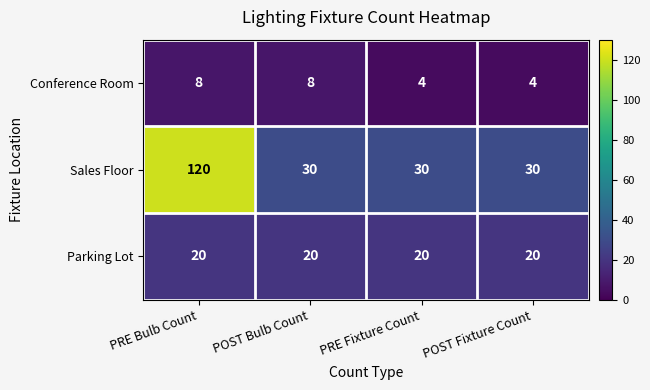

At which category does the chart reach its peak across all series?

PRE Bulb Count